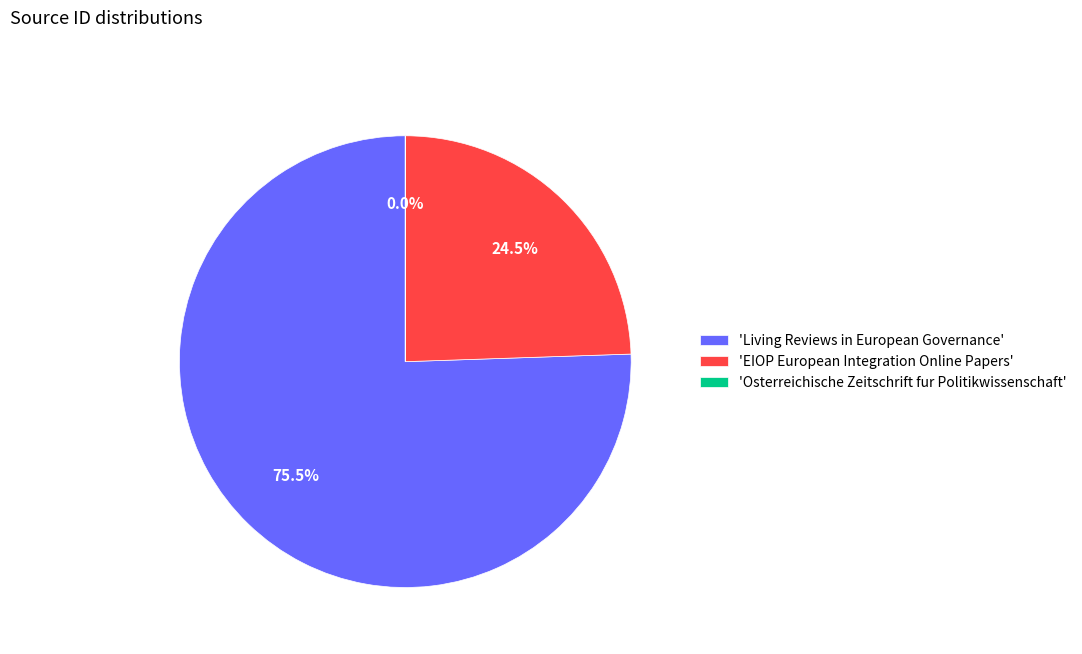

Which slice is the largest?

'Living Reviews in European Governance'